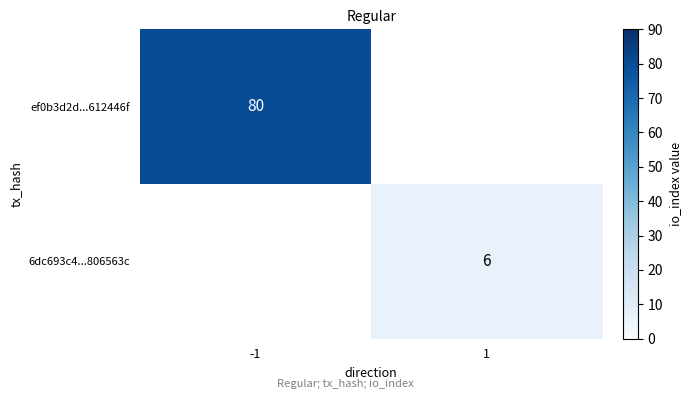

How many distinct data groups are displayed?

2